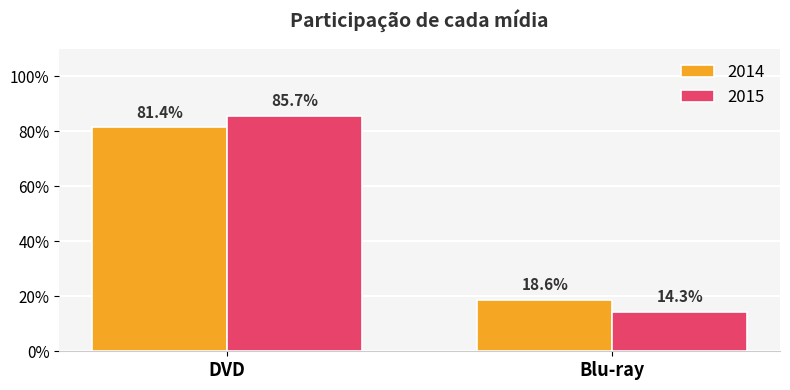

At how many categories does at least one series exceed 0?

2